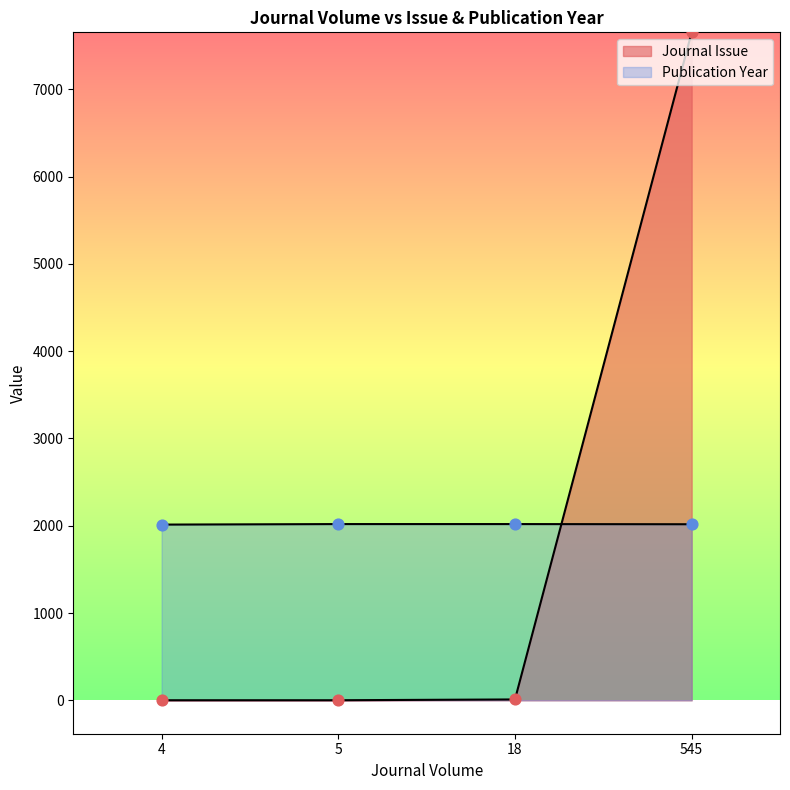

At which category is the sum across all series the highest?

545